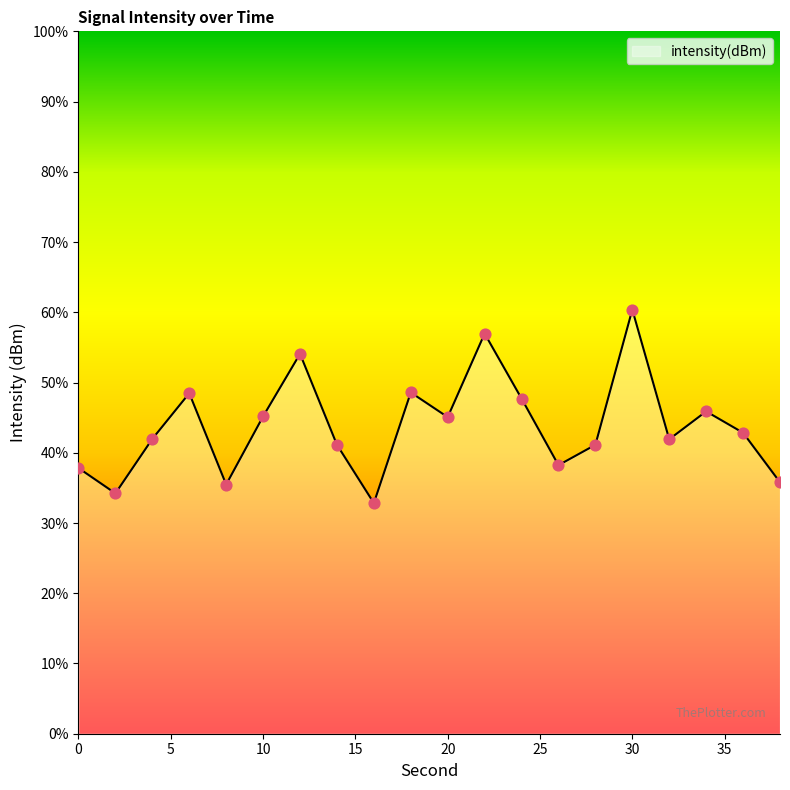

What is the smallest value displayed?

32.8